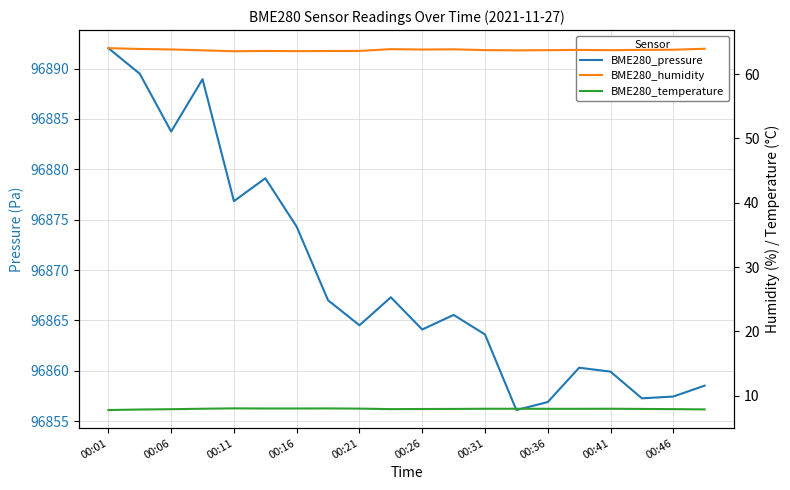

Rank the categories by BME280_temperature value from lowest to highest.

00:01, 00:06, 19, 00:11, 00:46, 18, 10, 11, 17, 14, 15, 00:16, 12, 13, 16, 00:41, 00:26, 00:31, 00:36, 00:21